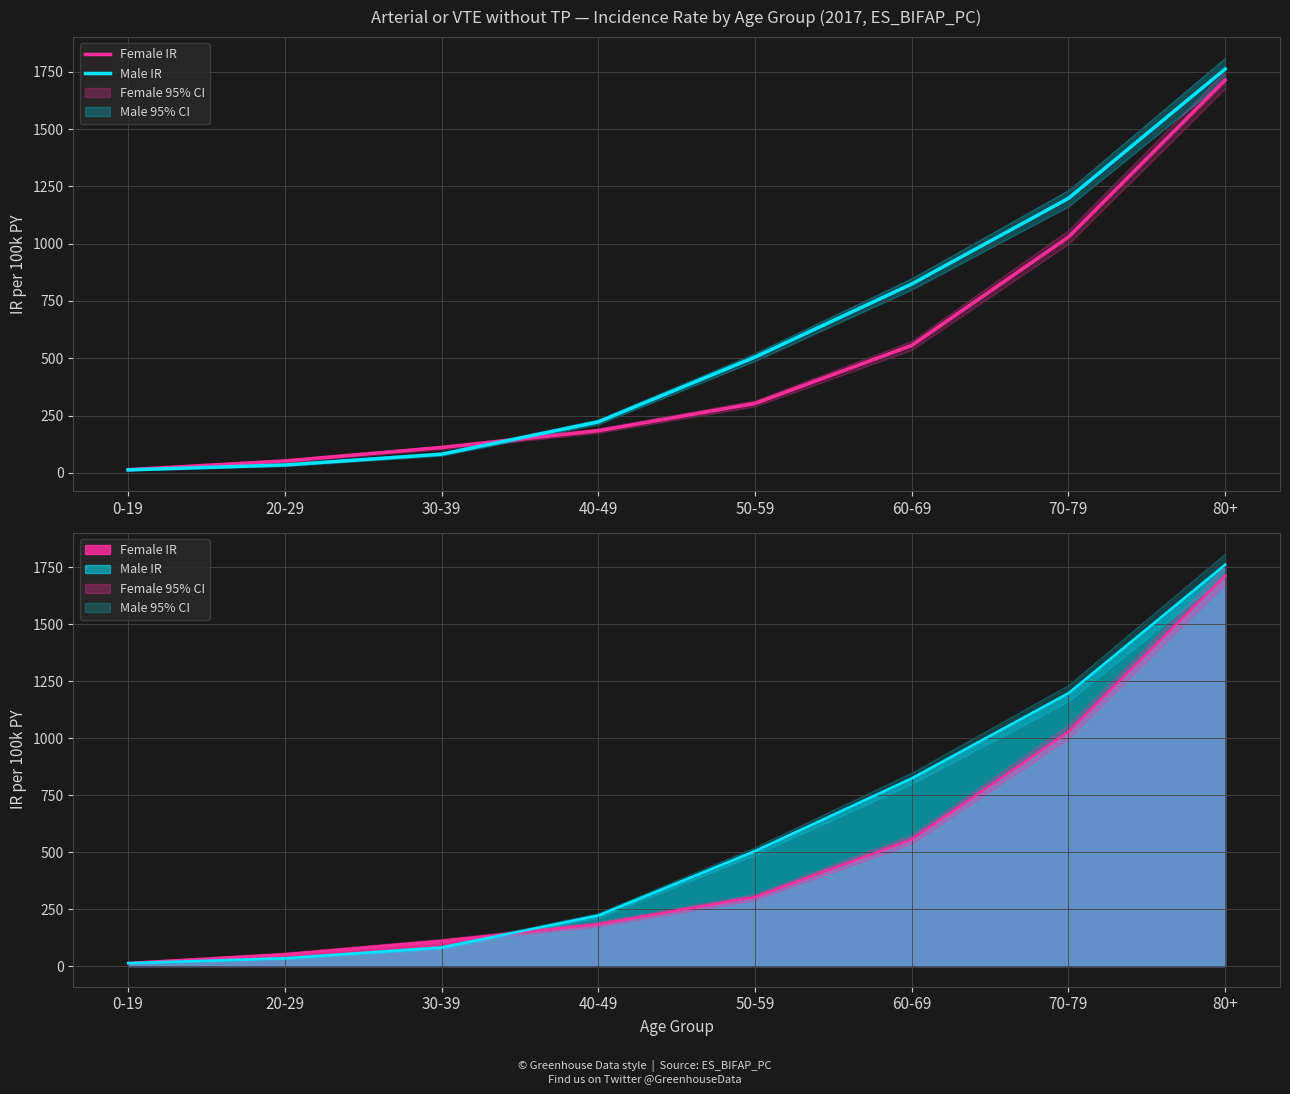

Which series has the largest range (max minus min)?

Male IR